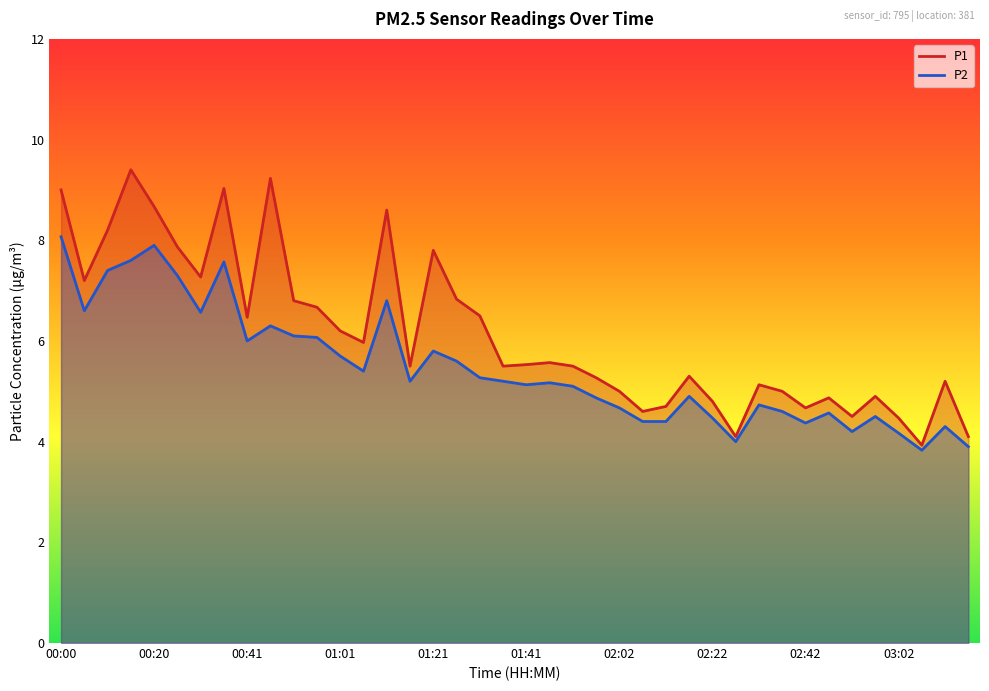

What position from the right is 02:22?

12